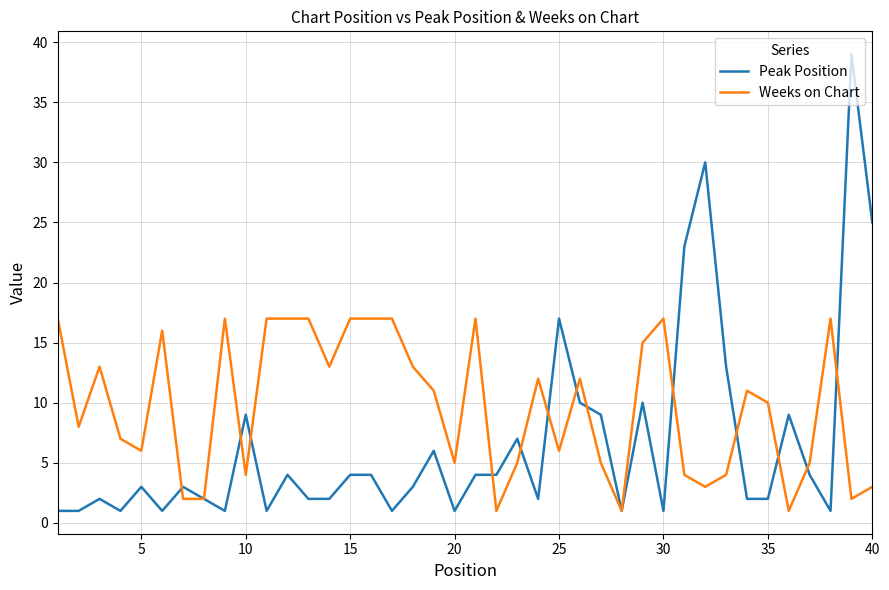

List the series in order of their peak value, highest first.

Peak Position, Weeks on Chart